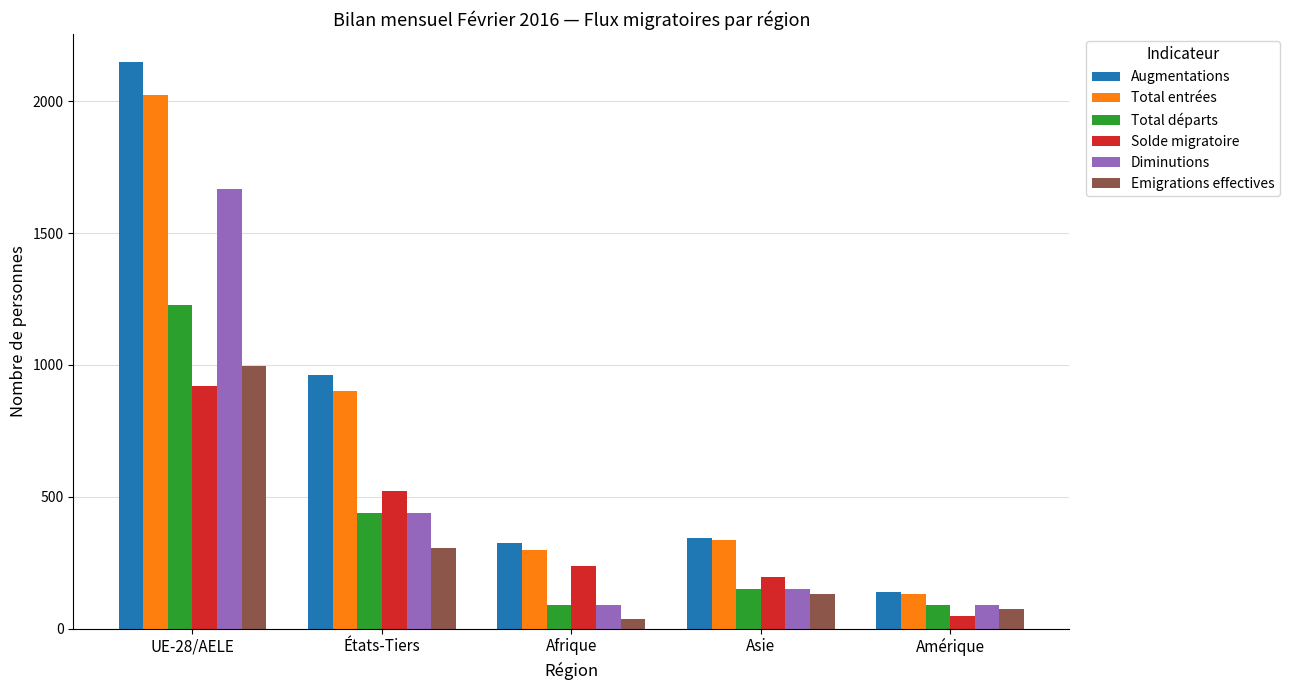

What is the label of the 4th bar from the right?

États-Tiers